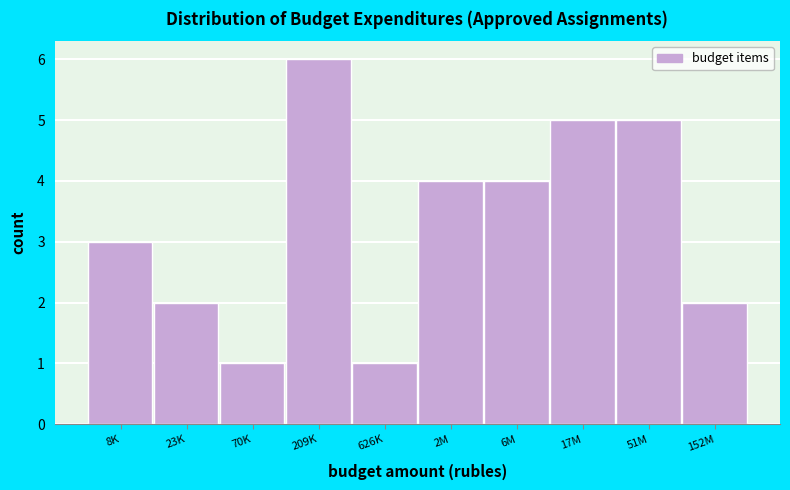

Reading right to left, transcribe all the data shown in this chart.

2	5	5	4	4	1	6	1	2	3